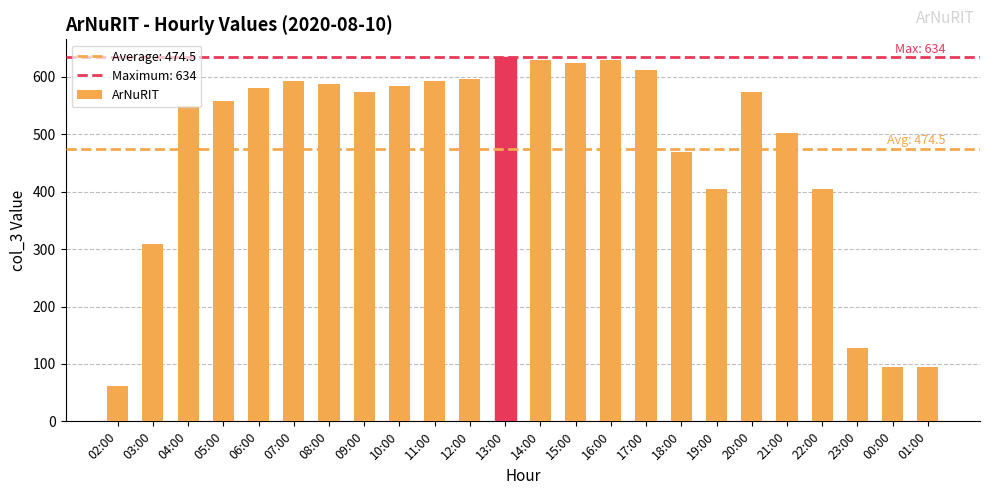

Is it true that the value at 21:00 is 503?

True